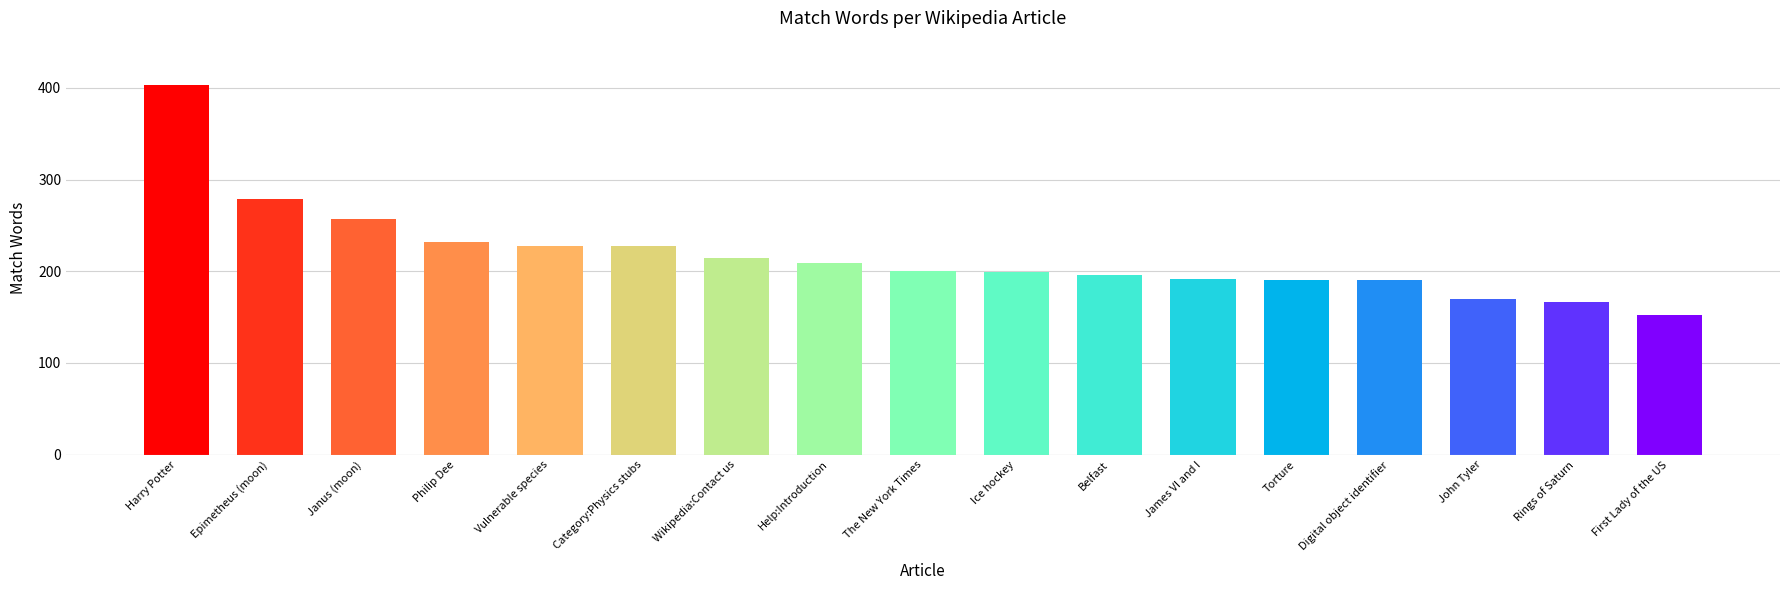

Count the number of data series in this chart.

1